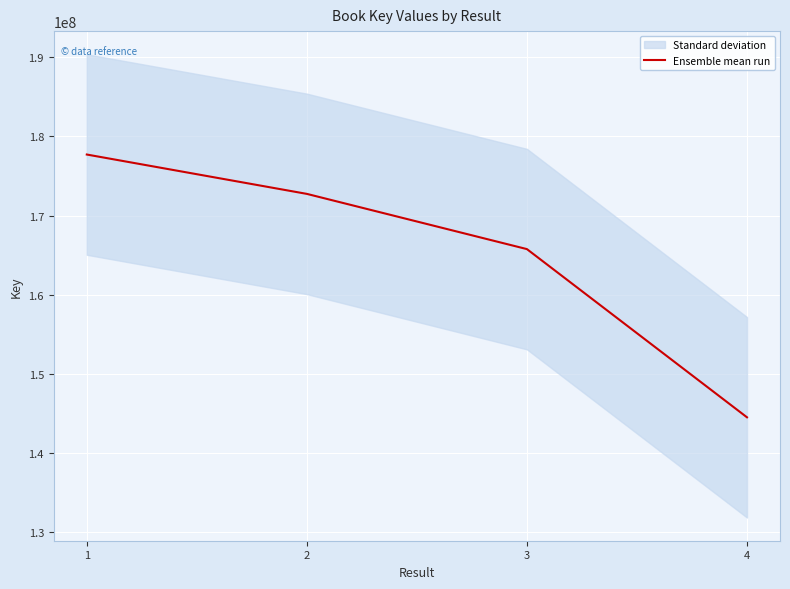

How many lines are shown in the chart?

1